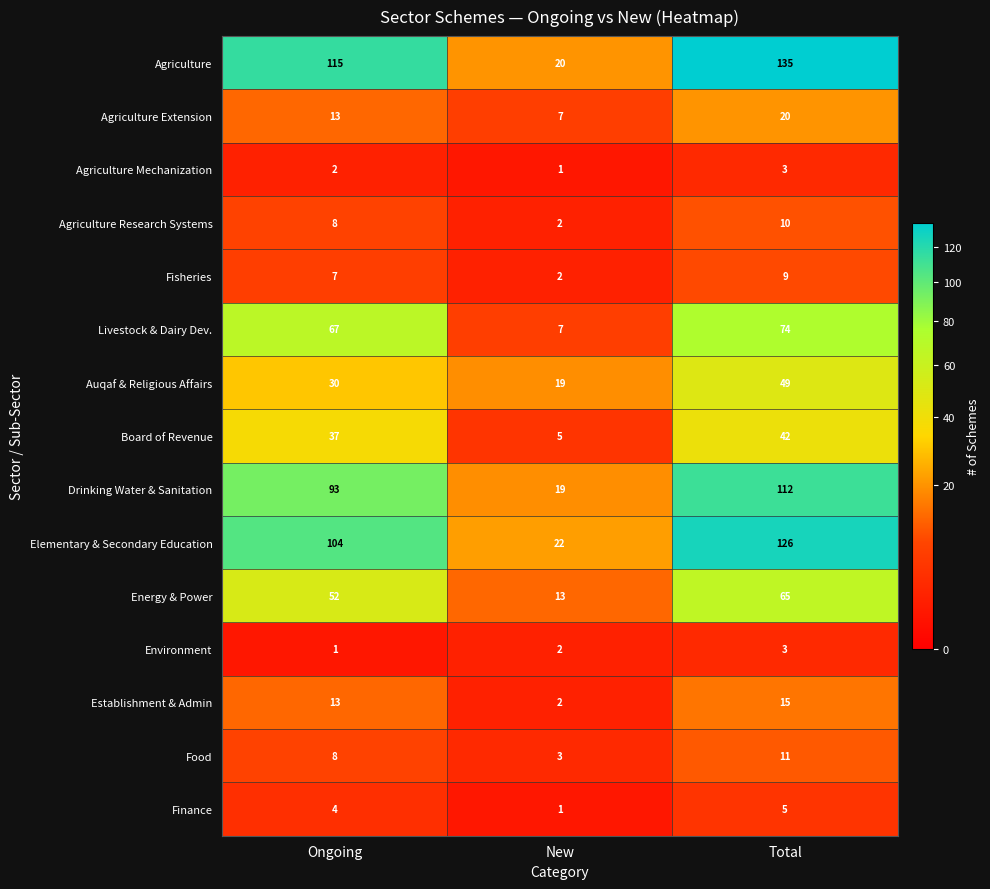

What is the total value across all series at New?

125